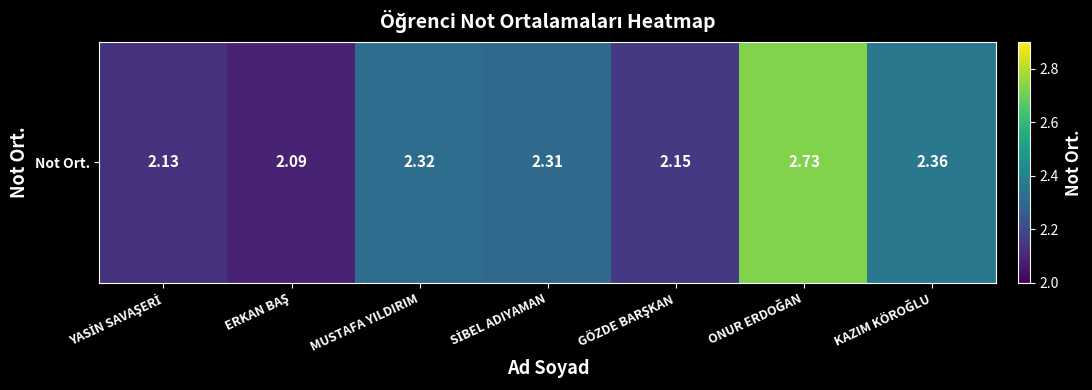

List the labels in order of value, smallest first.

ERKAN BAŞ, YASİN SAVAŞERİ, GÖZDE BARŞKAN, SİBEL ADIYAMAN, MUSTAFA YILDIRIM, KAZIM KÖROĞLU, ONUR ERDOĞAN